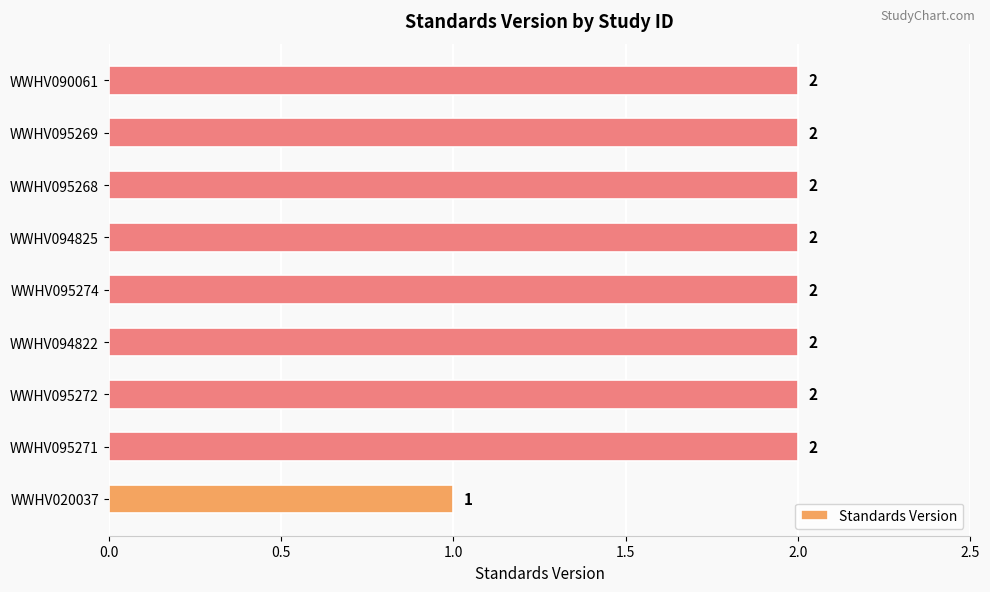

What is the minimum value shown in the chart?

1